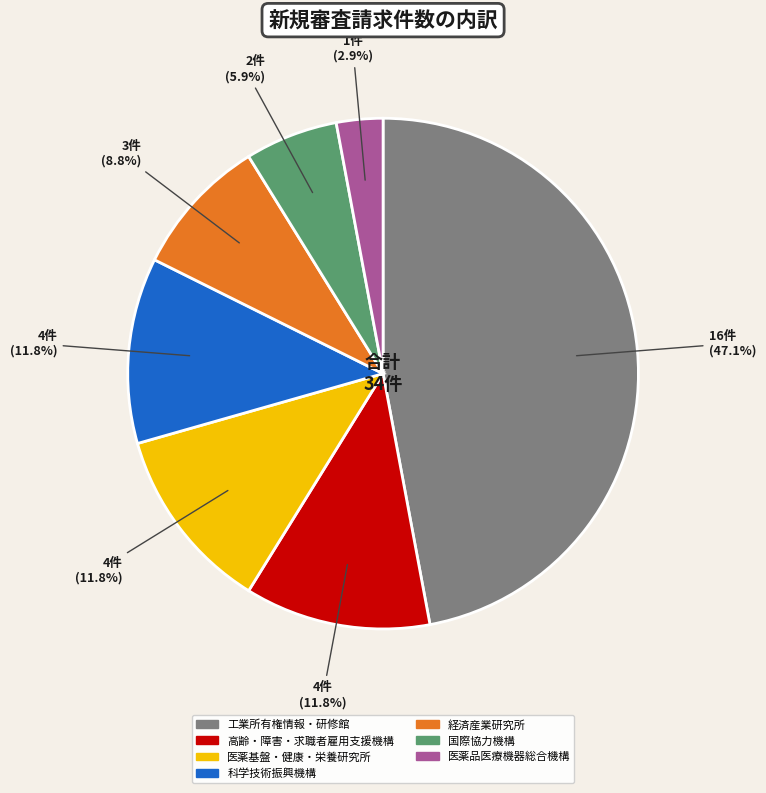

Is there a majority slice in this chart?

No